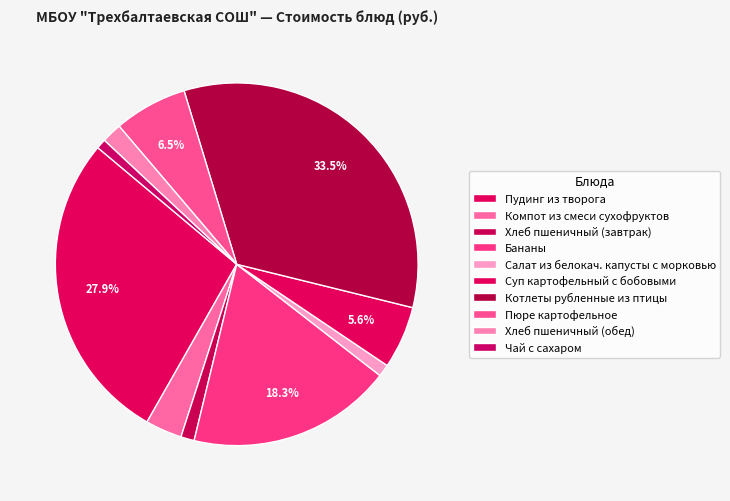

True or false: Хлеб пшеничный (завтрак) accounts for 7% of the total.

False